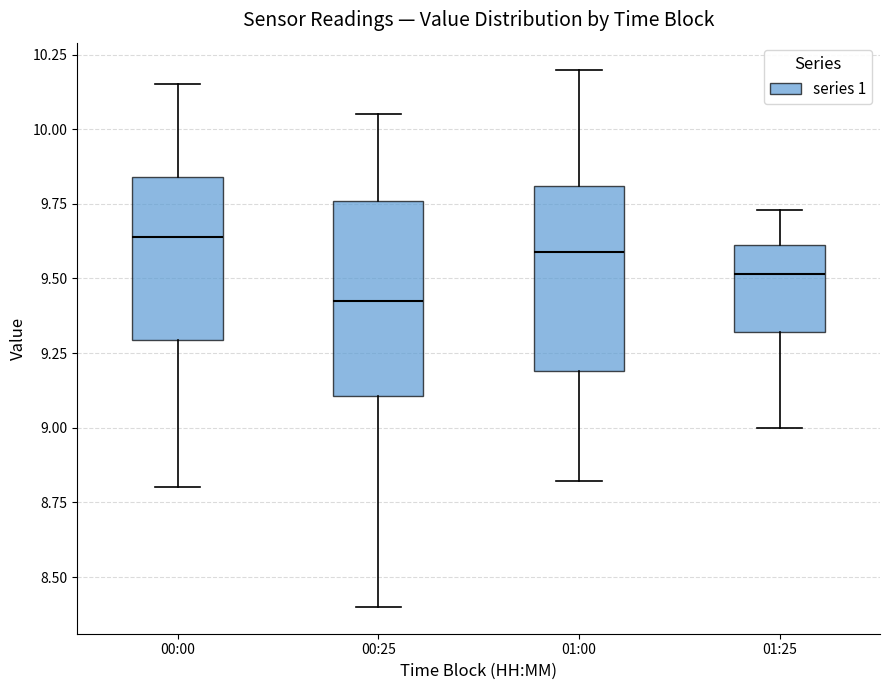

Reading left to right, read every box against the y-axis: the position of its median line, the range the box covers, and the ends of its whiskers. The values are not printed on the chart, so give them approximately, as read against the axis.

00:00: median 9.65, box 9.30 to 9.85, whiskers 8.80 to 10.15
00:25: median 9.45, box 9.10 to 9.75, whiskers 8.40 to 10.05
01:00: median 9.60, box 9.20 to 9.80, whiskers 8.80 to 10.20
01:25: median 9.50, box 9.30 to 9.60, whiskers 9.00 to 9.75